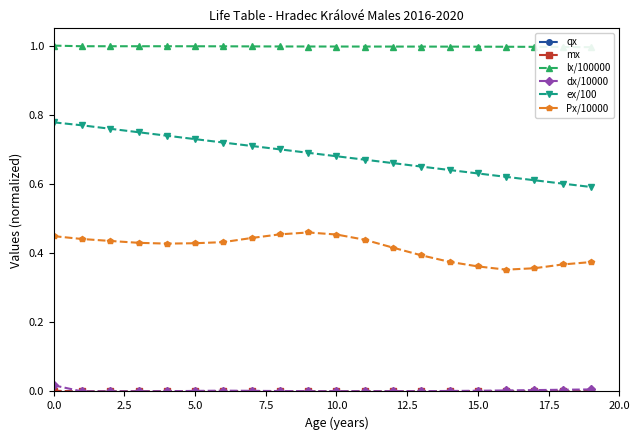

True or false: dx/10000 and ex/100 cross at least once.

False